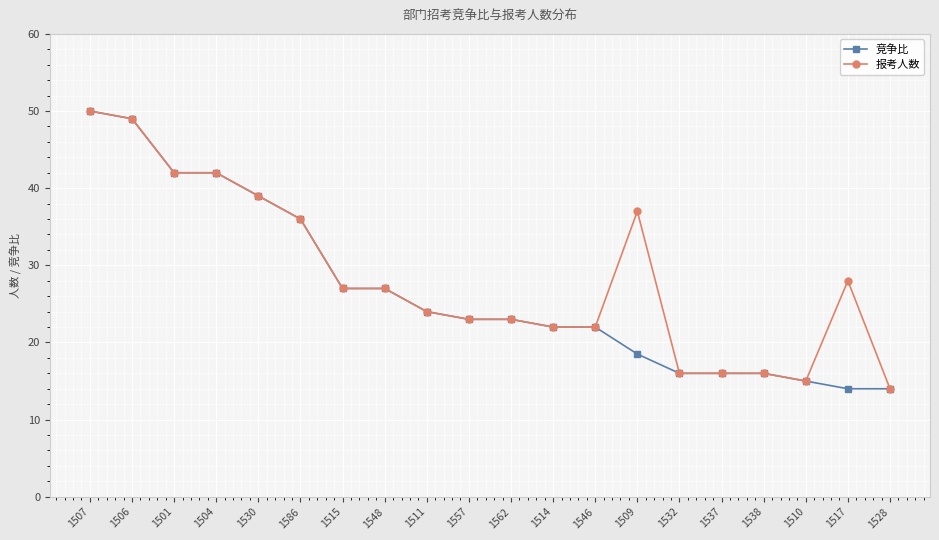

Reading left to right, what are all the values shown in this chart?

竞争比: 50.0	49.0	42.0	42.0	39.0	36.0	27.0	27.0	24.0	23.0	23.0	22.0	22.0	18.5	16.0	16.0	16.0	15.0	14.0	14.0
报考人数: 50.0	49.0	42.0	42.0	39.0	36.0	27.0	27.0	24.0	23.0	23.0	22.0	22.0	37.0	16.0	16.0	16.0	15.0	28.0	14.0